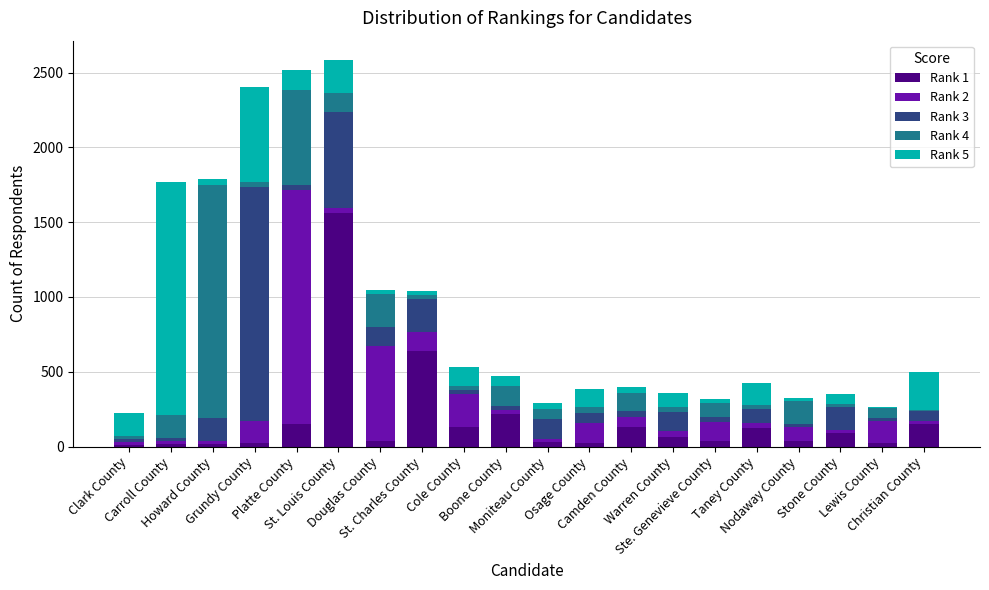

Does the chart contain stacked bars?

Yes